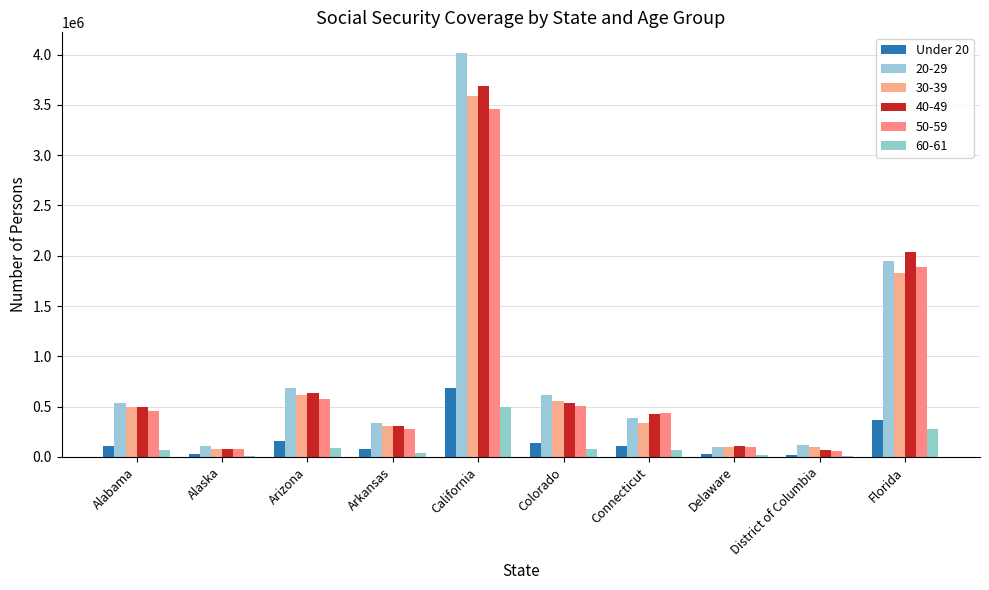

Which has a higher value, Alaska or Alabama?

Alabama